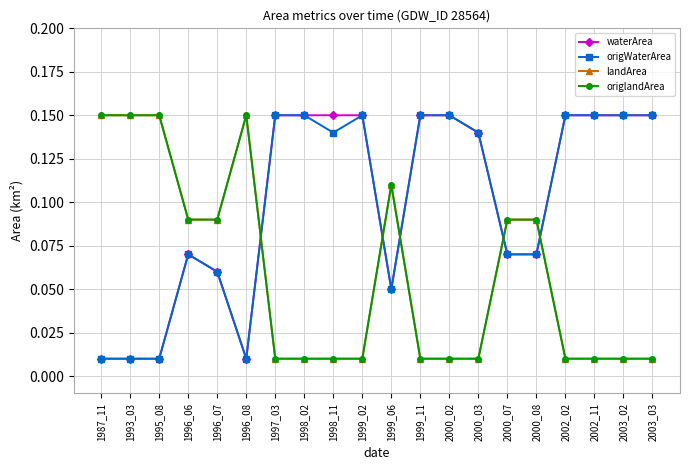

True or false: origWaterArea has more than 0 points higher than both neighbors.

True